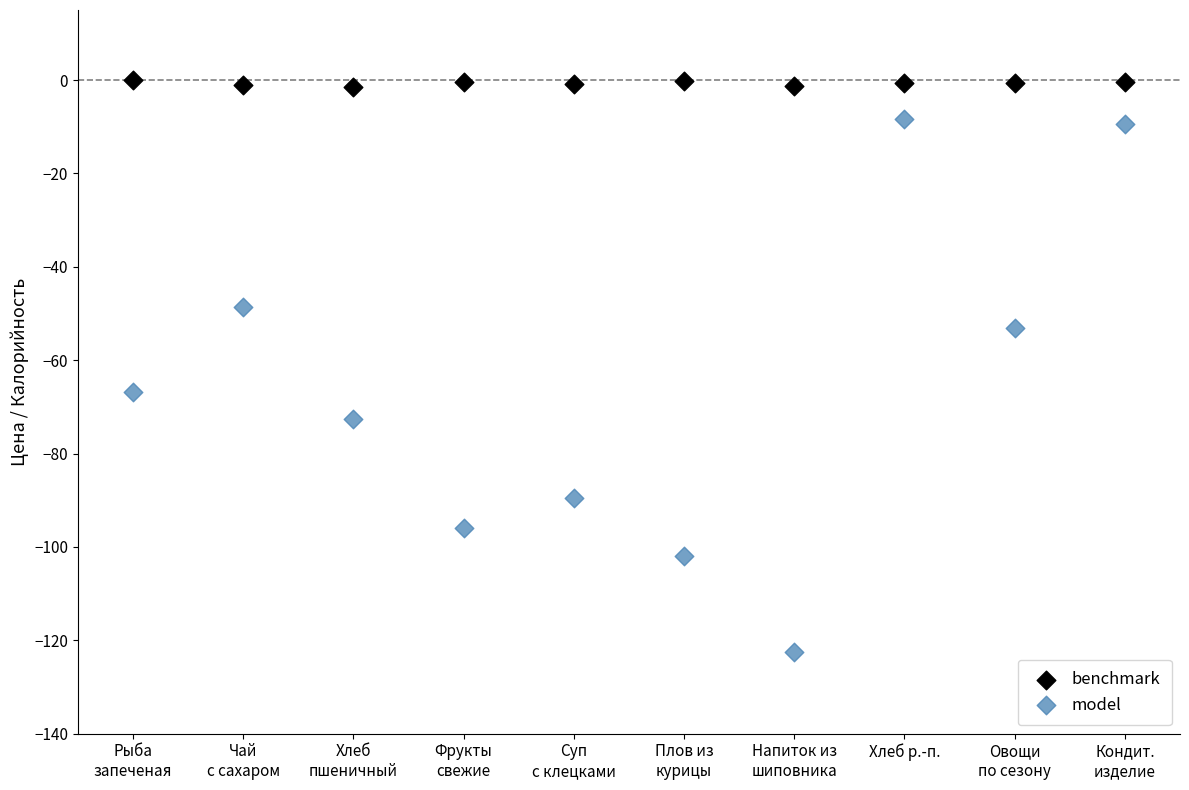

Which series has the largest Y range (max minus min)?

model